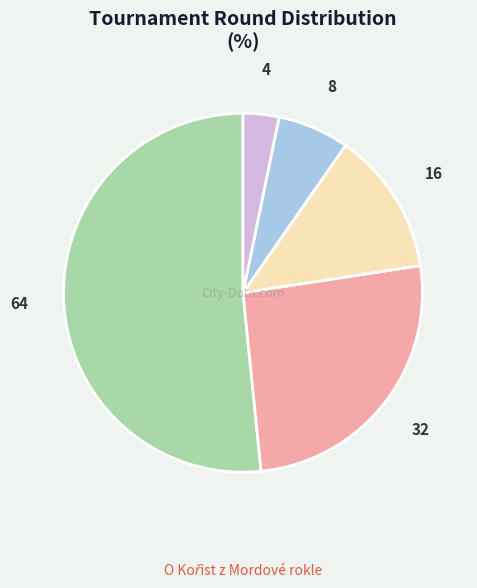

Which category has the smallest portion of the pie?

4